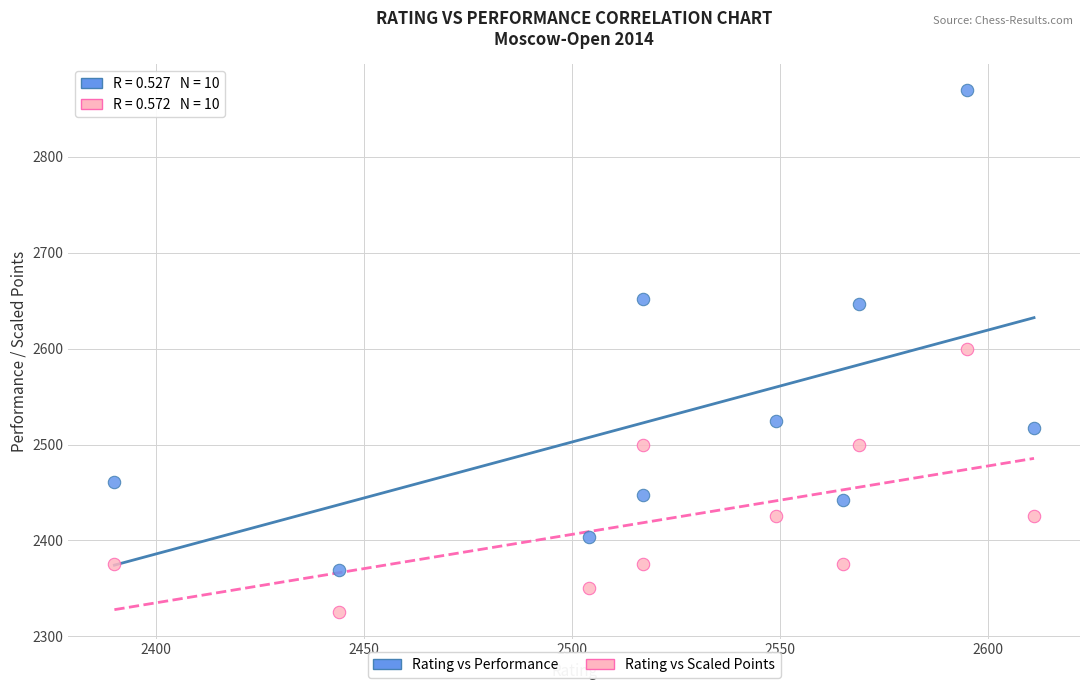

What are all the series names shown in the legend?

Rating vs Performance, Rating vs Scaled Points